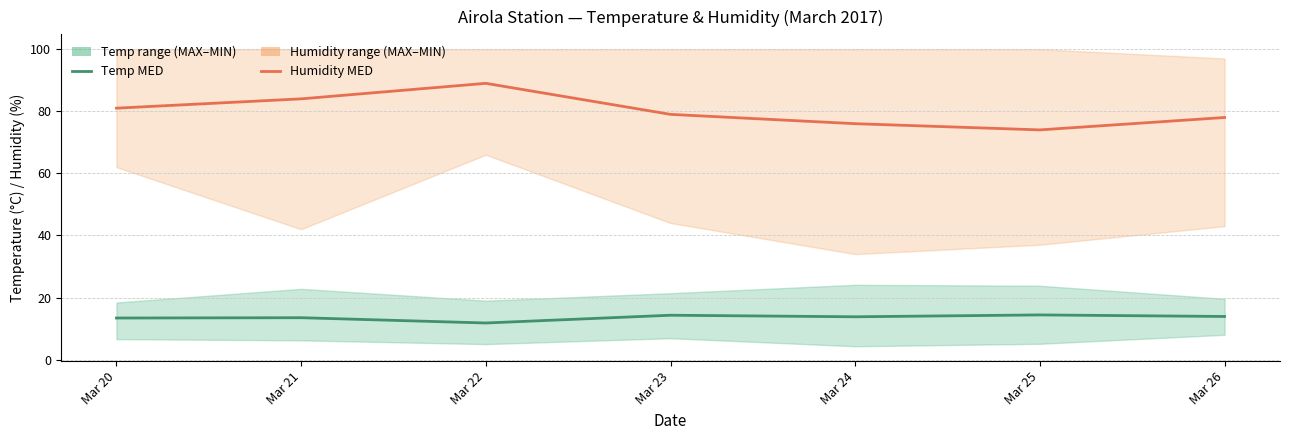

List the series in order of their peak value, highest first.

Humidity MED, Temp MED